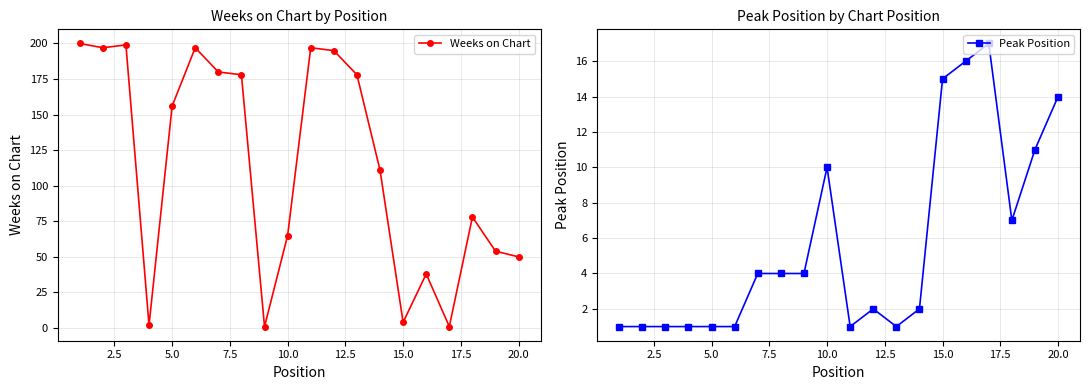

Rank the series by their average value, from lowest to highest.

Peak Position, Weeks on Chart